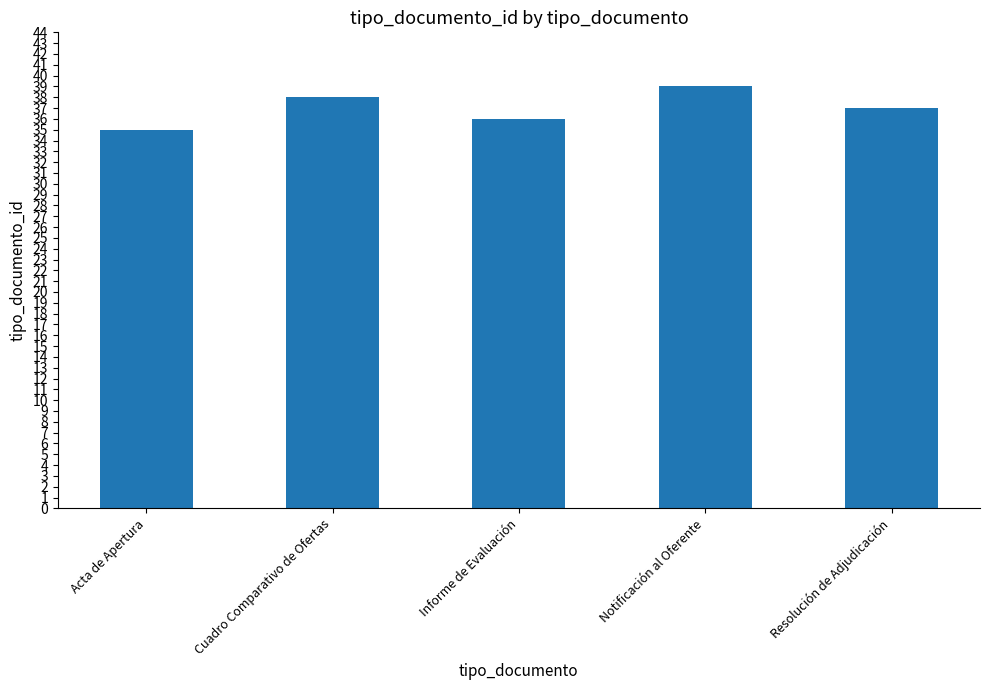

True or false: the data shows 39 at Notificación al Oferente.

True